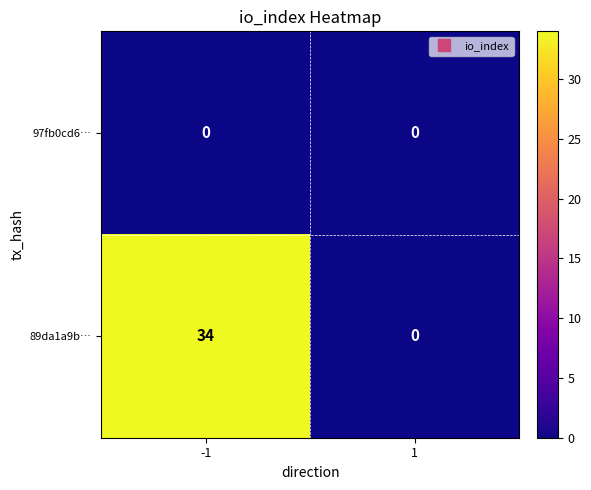

Which series has the widest spread of values?

89da1a9b…